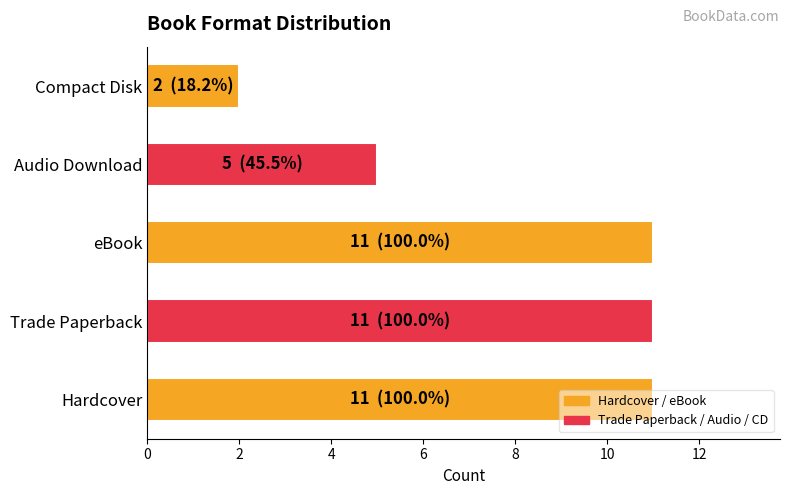

What is the greatest value displayed?

11